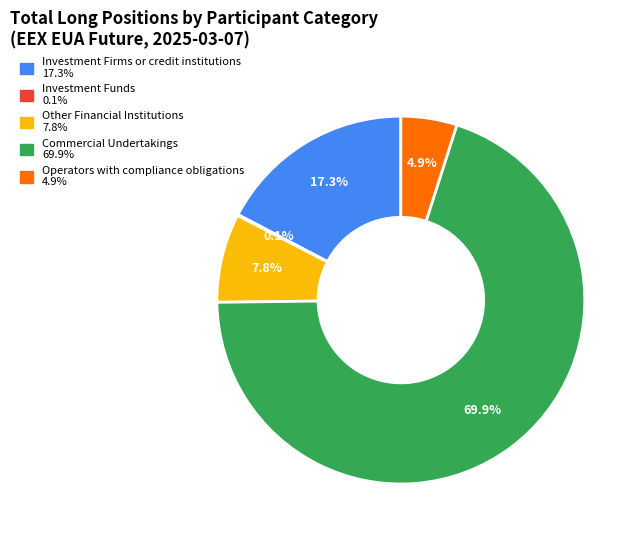

To the nearest percent, what portion does Operators with compliance obligations represent?

5%